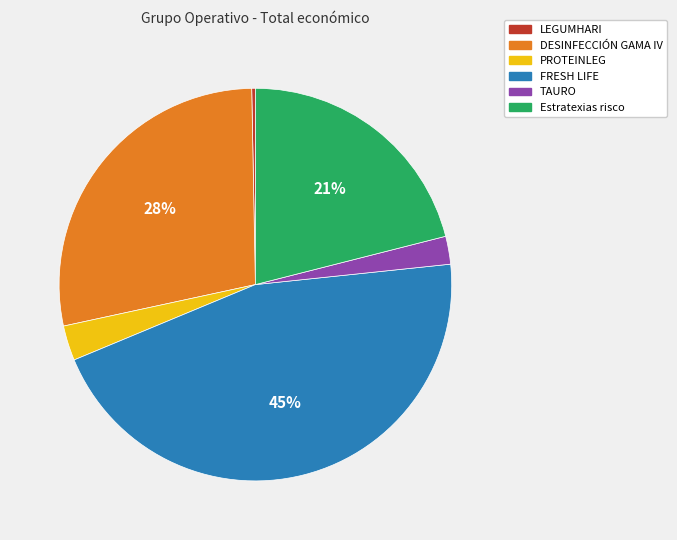

How many segments does this pie chart have?

6